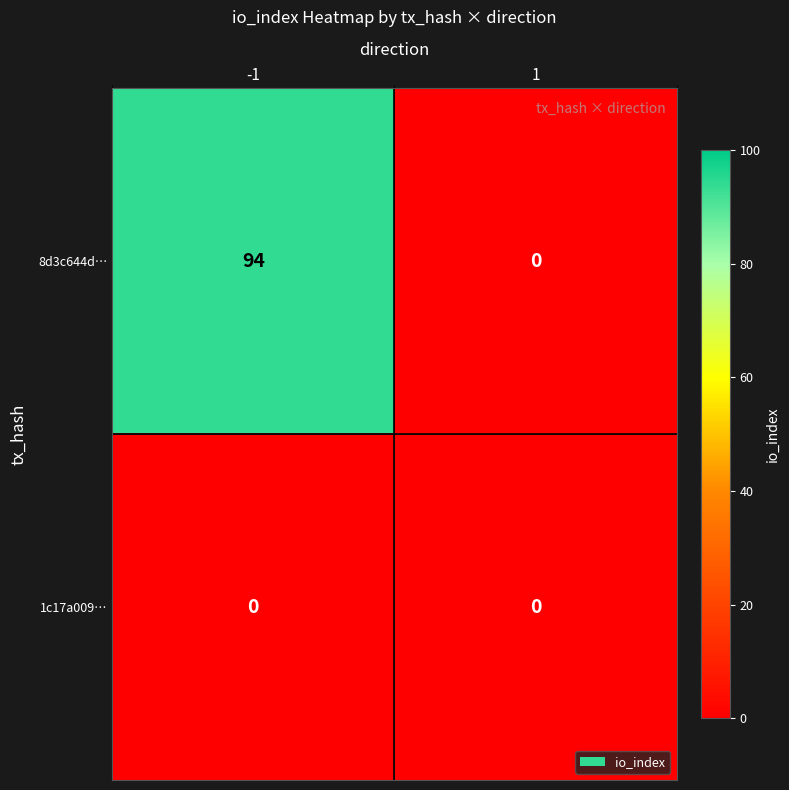

Which series has the largest total across all categories?

8d3c644d…